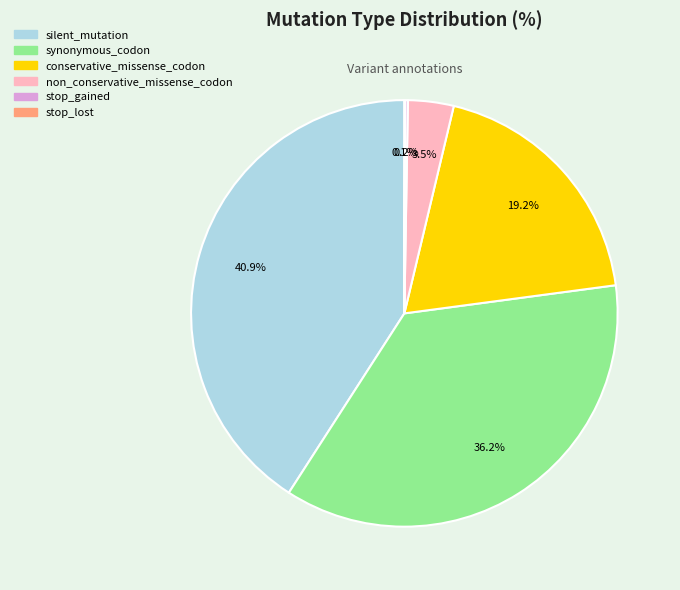

Which category has the biggest portion of the pie?

silent_mutation